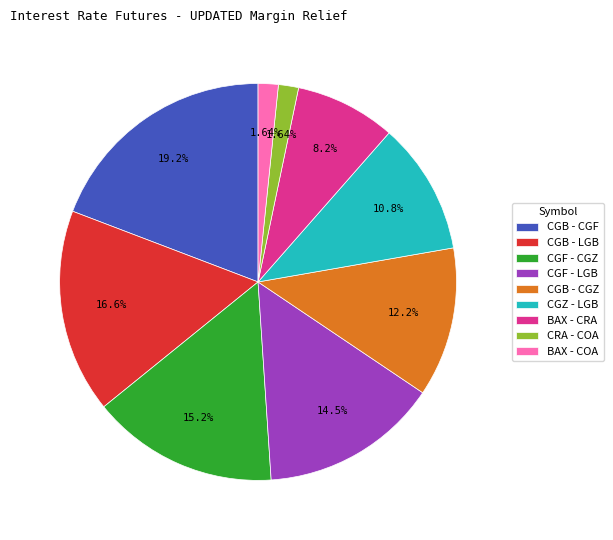

True or false: CGF - CGZ accounts for 15% of the total.

True